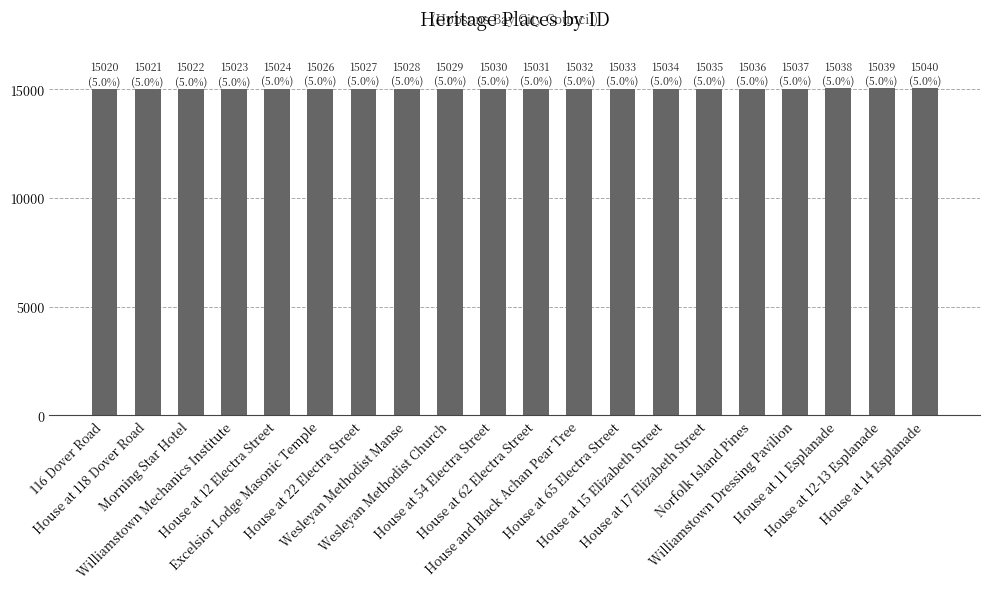

What is the greatest value displayed?

15040